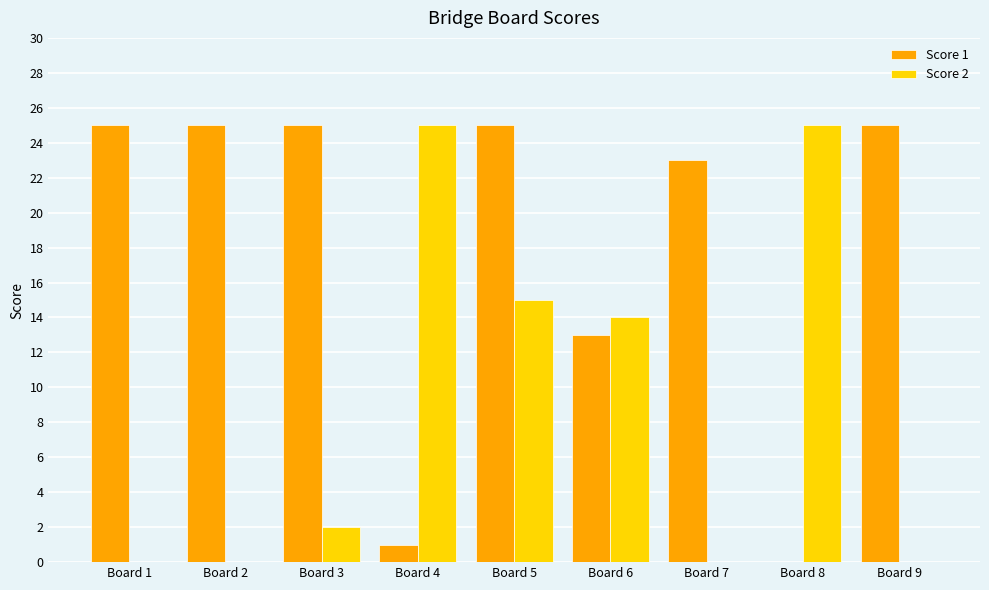

How many groups of bars are there?

9